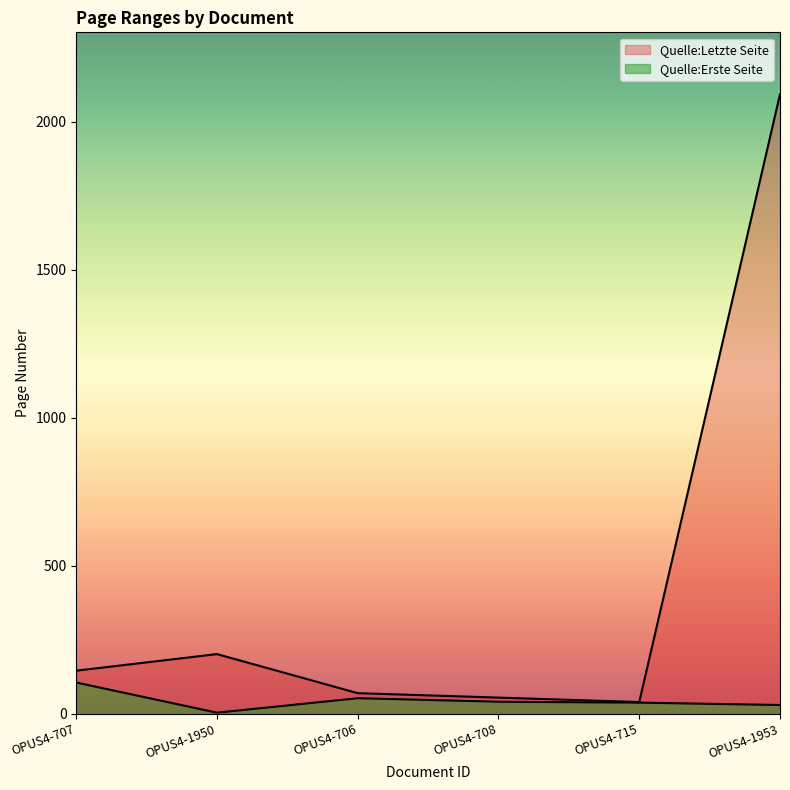

True or false: Quelle:Erste Seite and Quelle:Letzte Seite intersect in this chart.

False